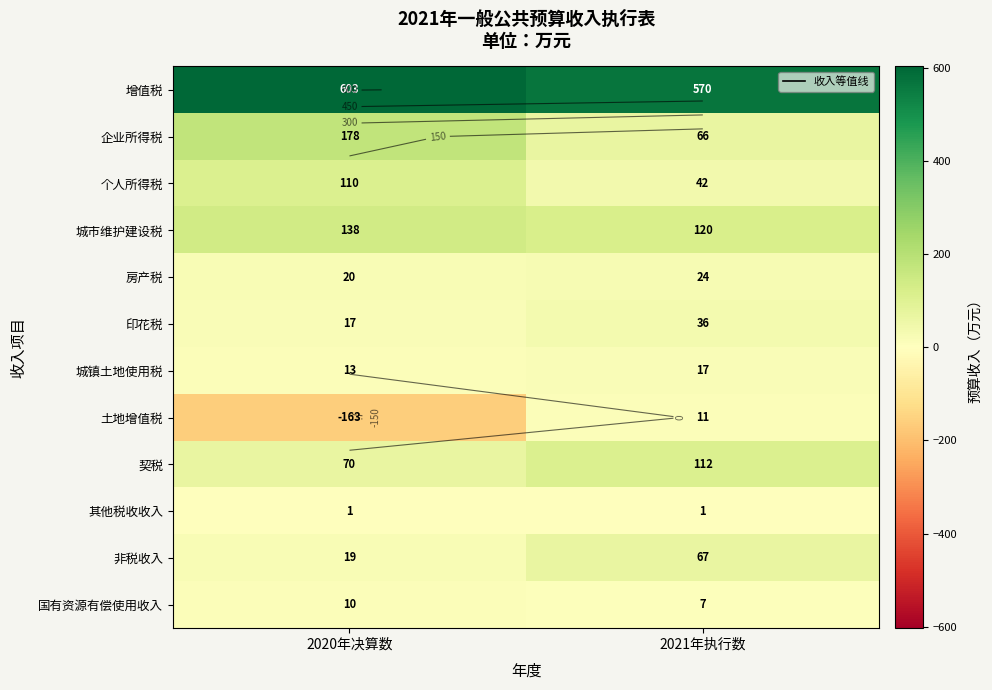

Count the number of data series in this chart.

12